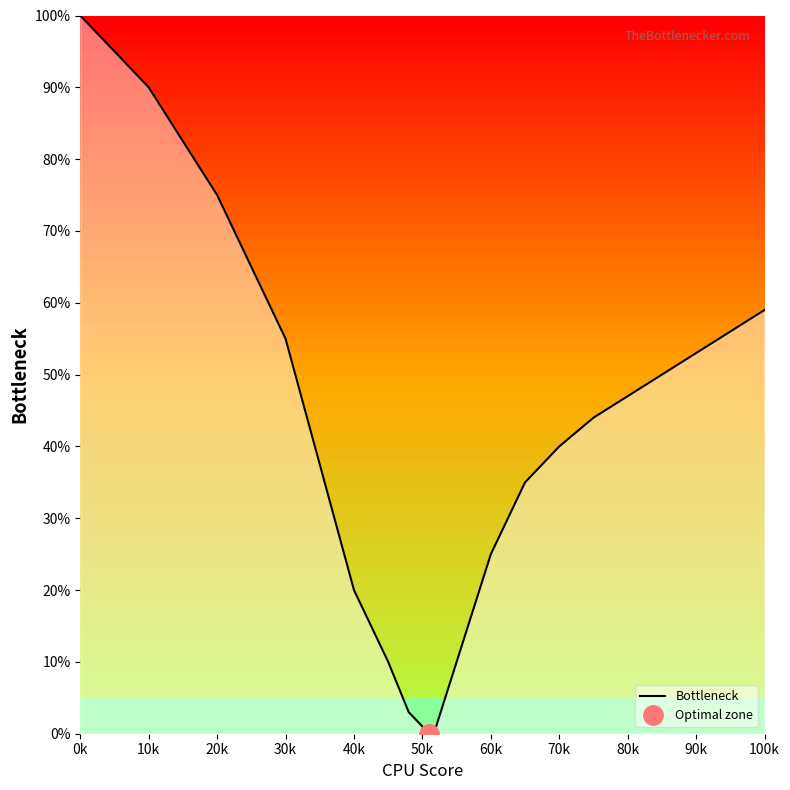

What is the maximum value shown in the chart?

100